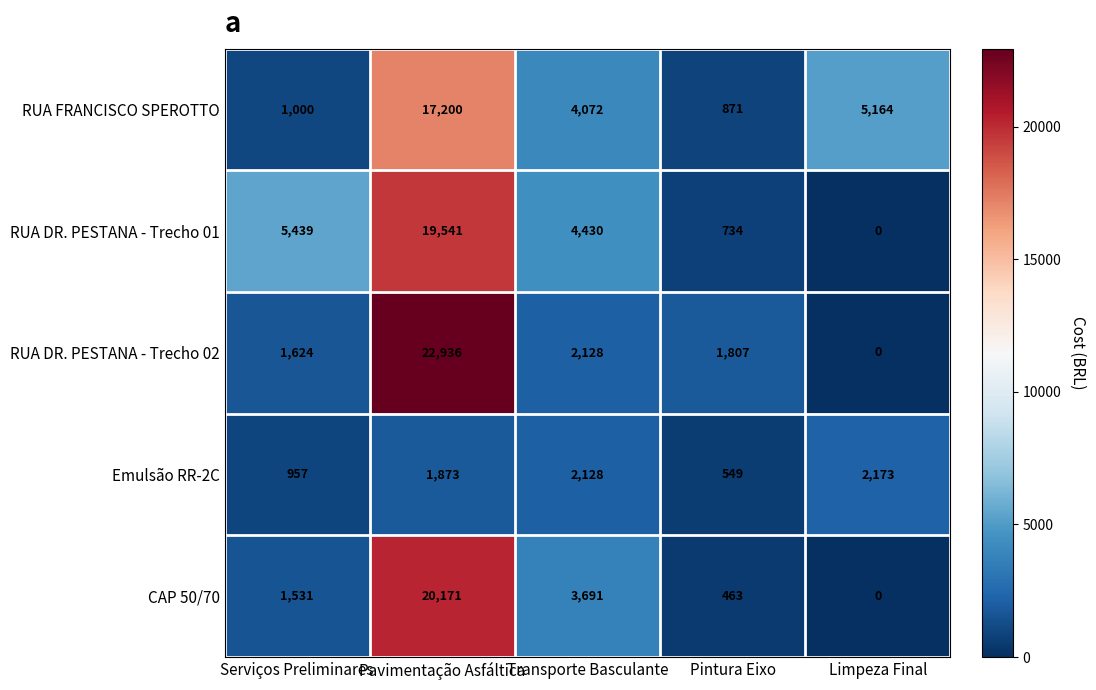

What is the highest value of the Emulsão RR-2C series?

2173